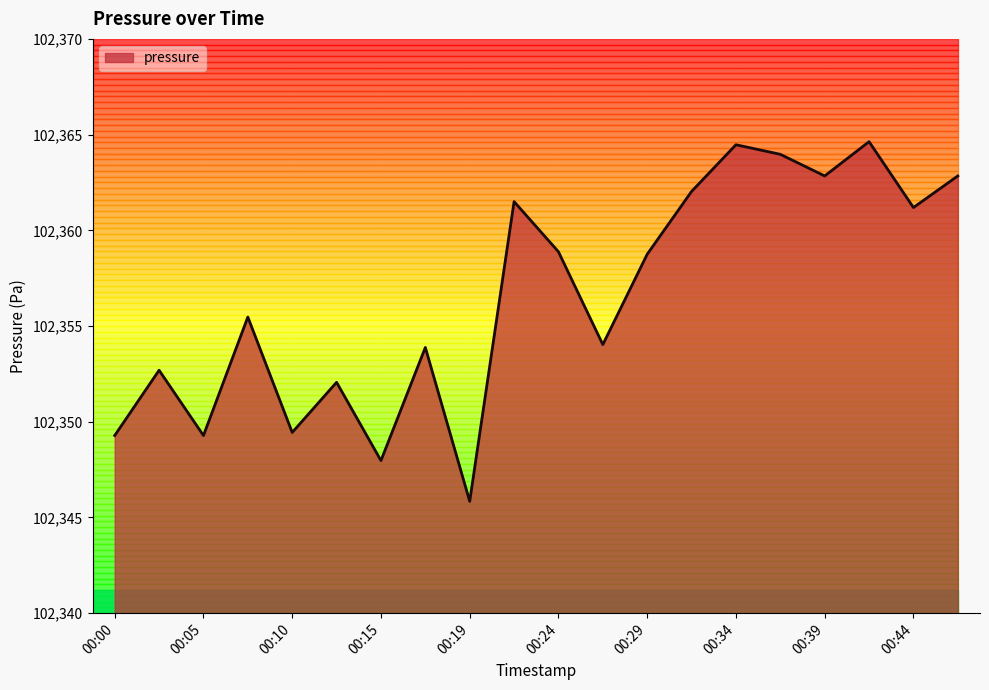

What is the difference between the maximum and minimum values?

18.8